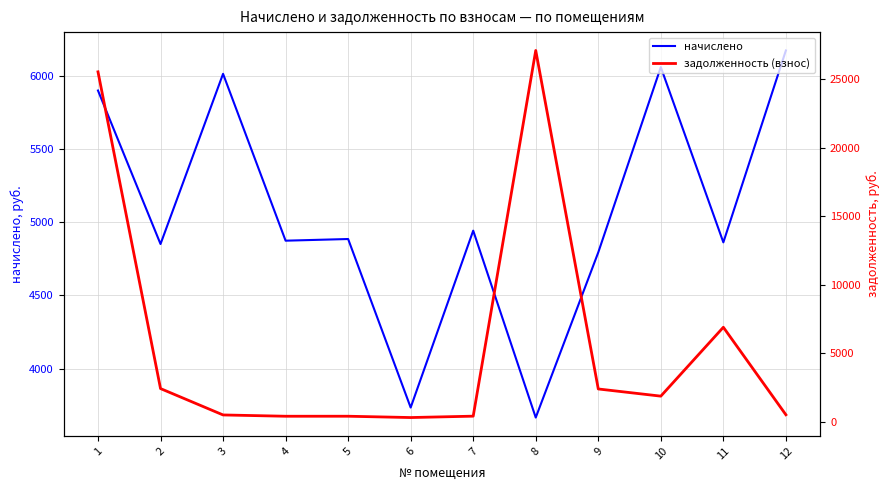

How many lines are shown in the chart?

2